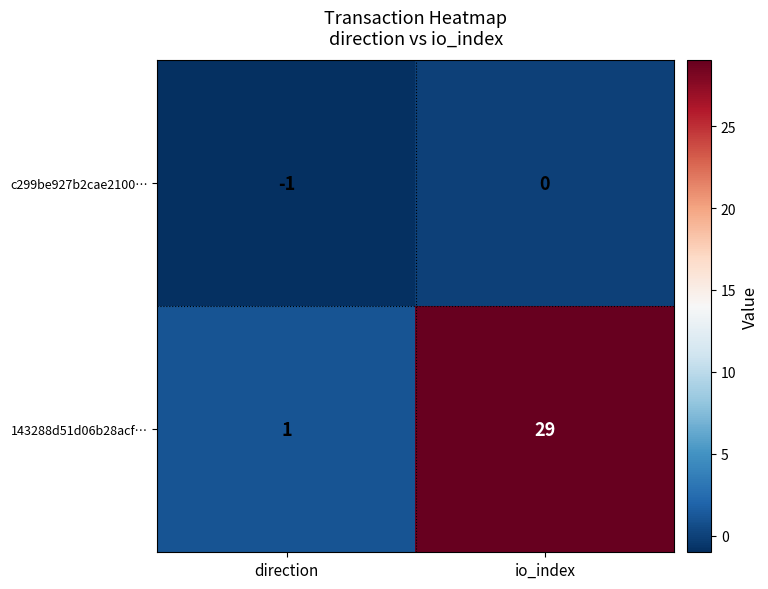

Which series has the largest range (max minus min)?

143288d51d06b28acf…